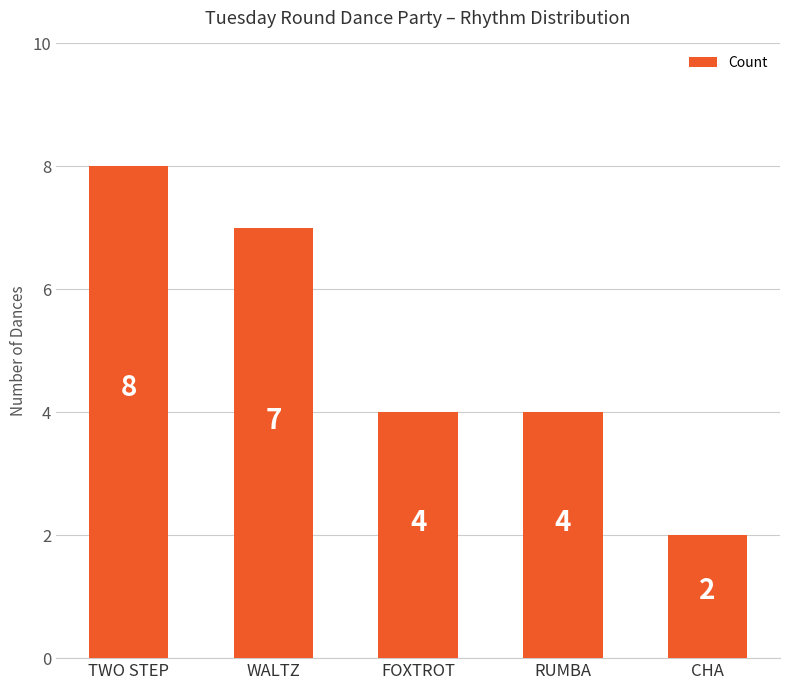

How many values are between 4 and 7?

3